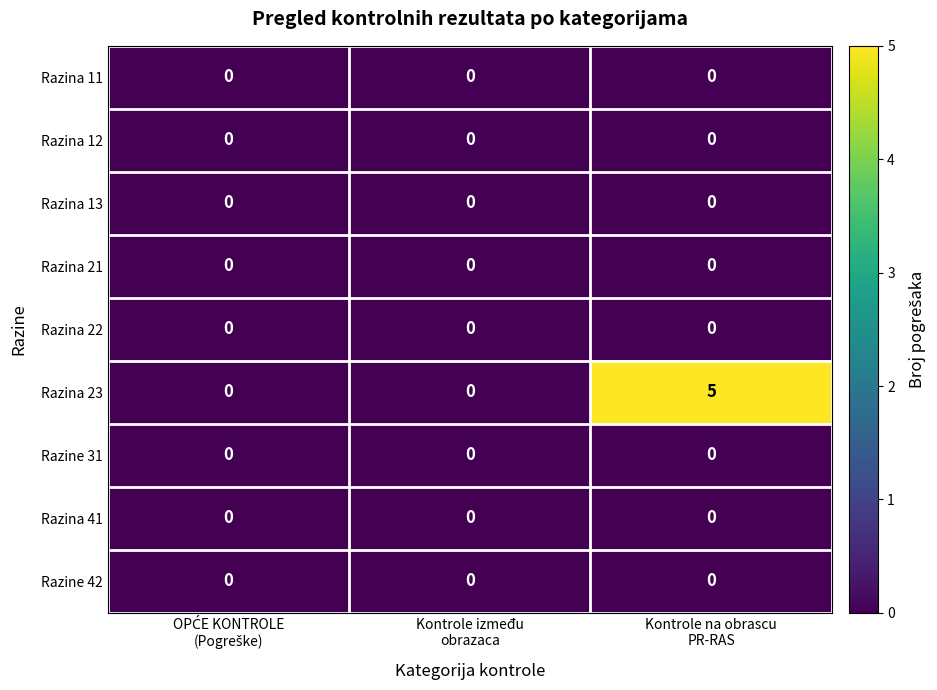

Which series has the largest total across all categories?

Razina 23